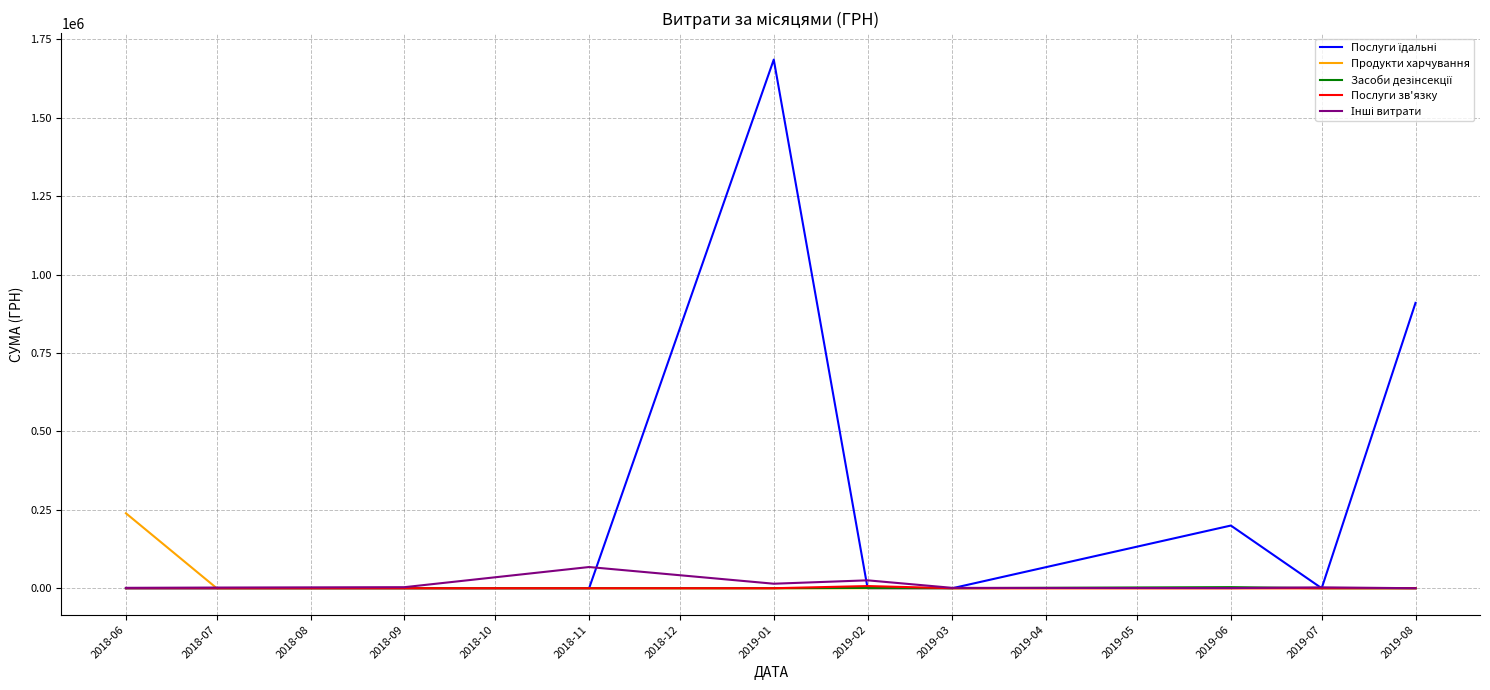

At which category is the sum across all series the highest?

2019-01